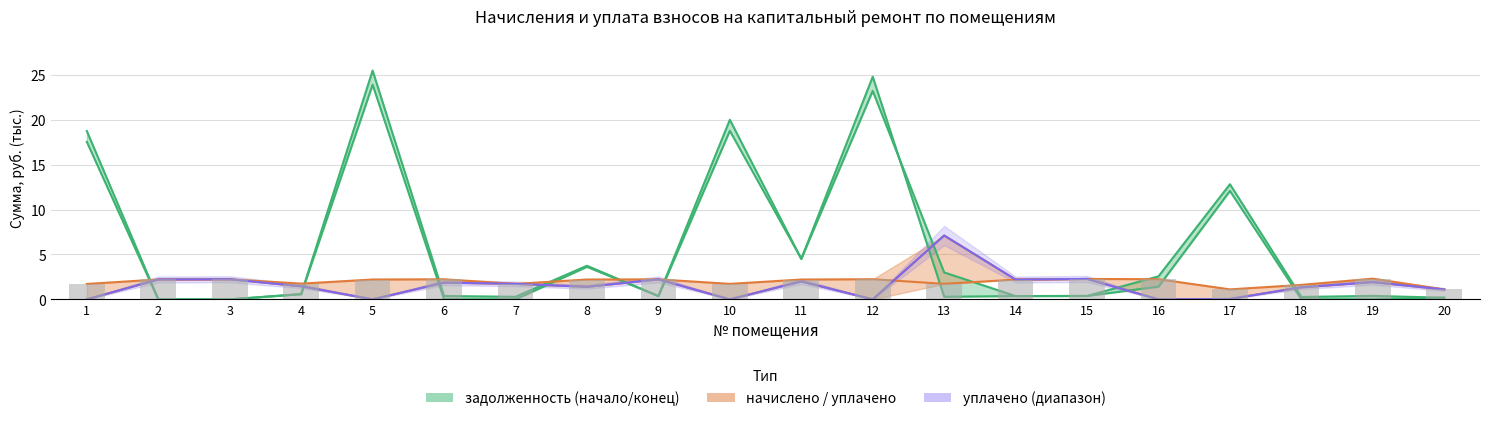

What is the sum of all уплачено values?

31.1